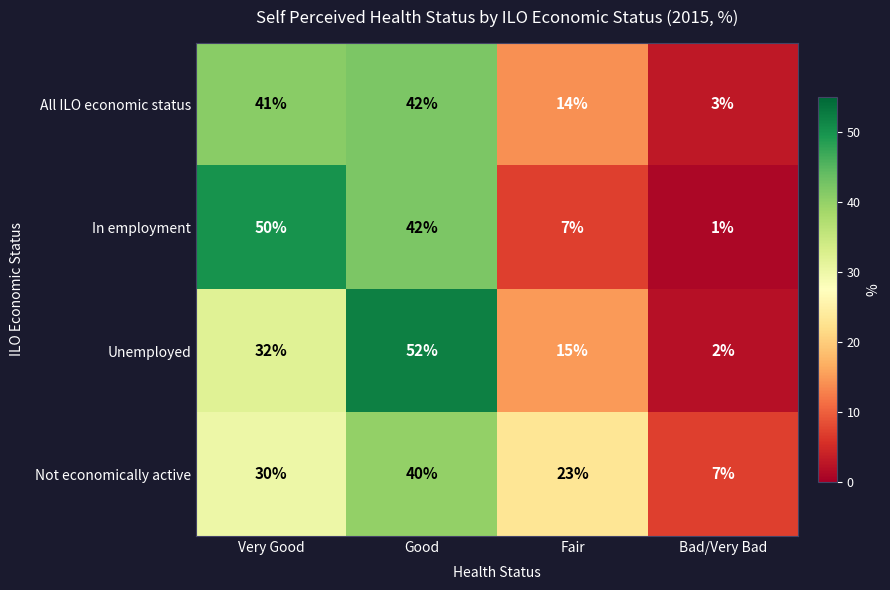

At which label does Not economically active reach its minimum?

Bad/Very Bad